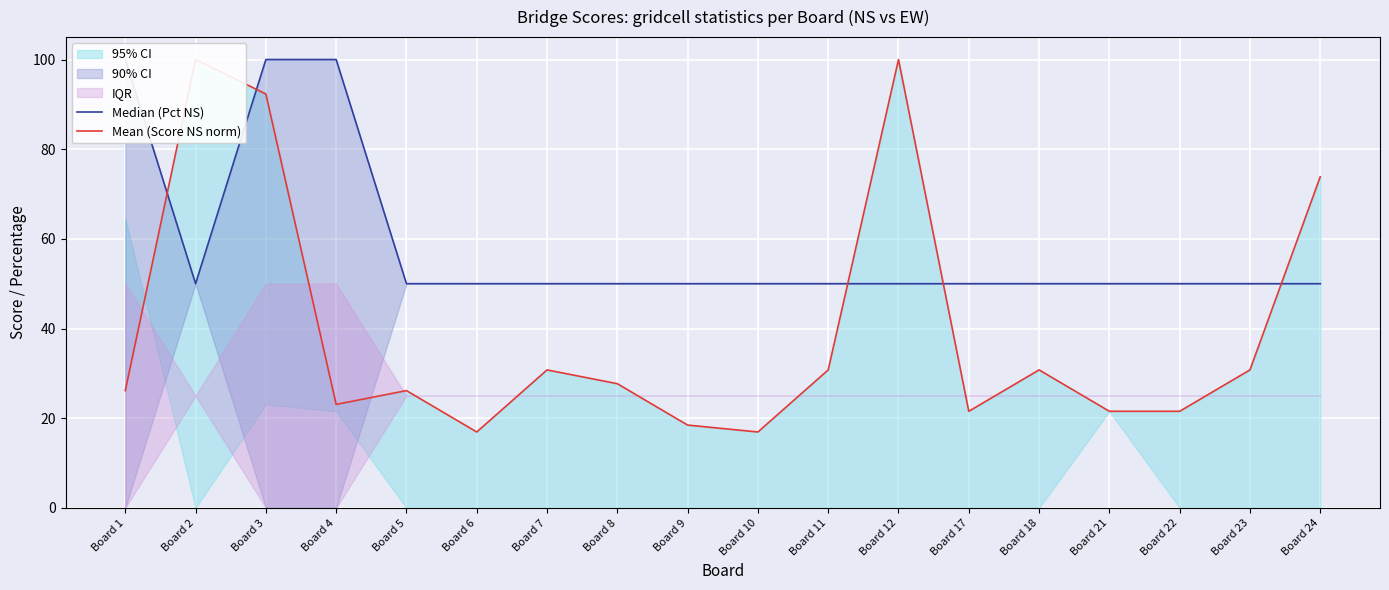

What is the average value of the Mean (Score NS norm) series?

39.4